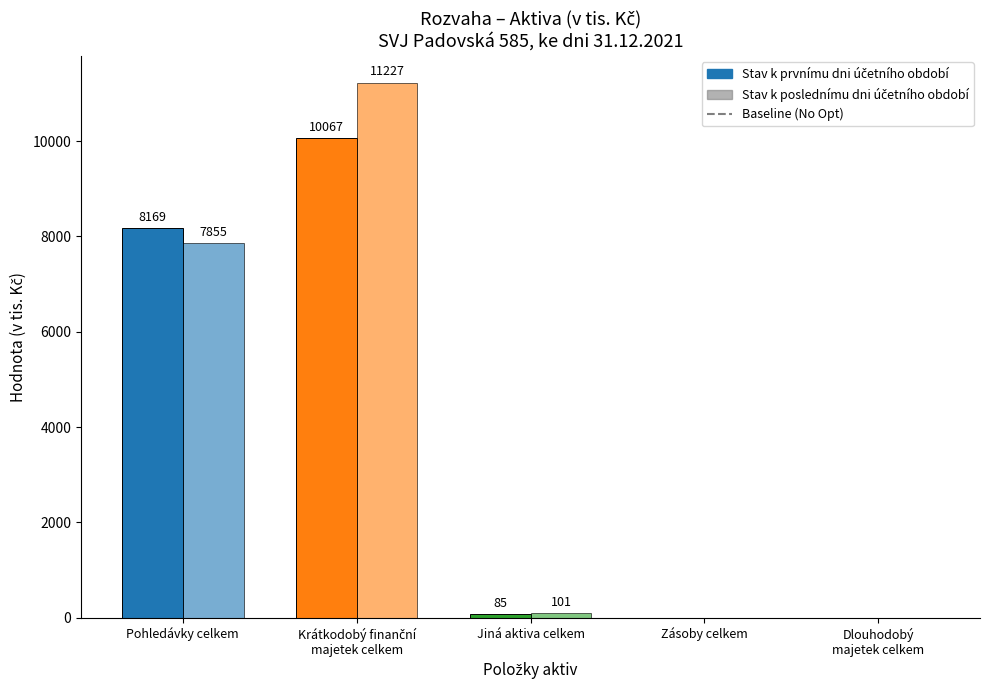

List the series in order of their peak value, lowest first.

Stav k prvnímu dni účetního období, Stav k poslednímu dni účetního období